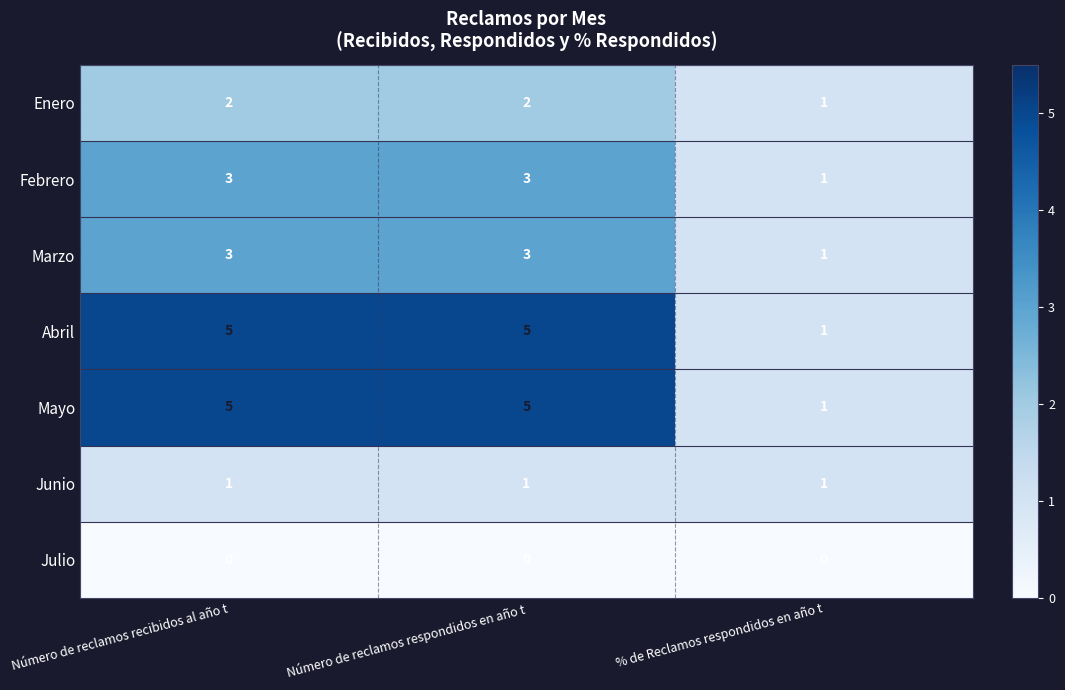

What is the maximum value shown in the chart?

5